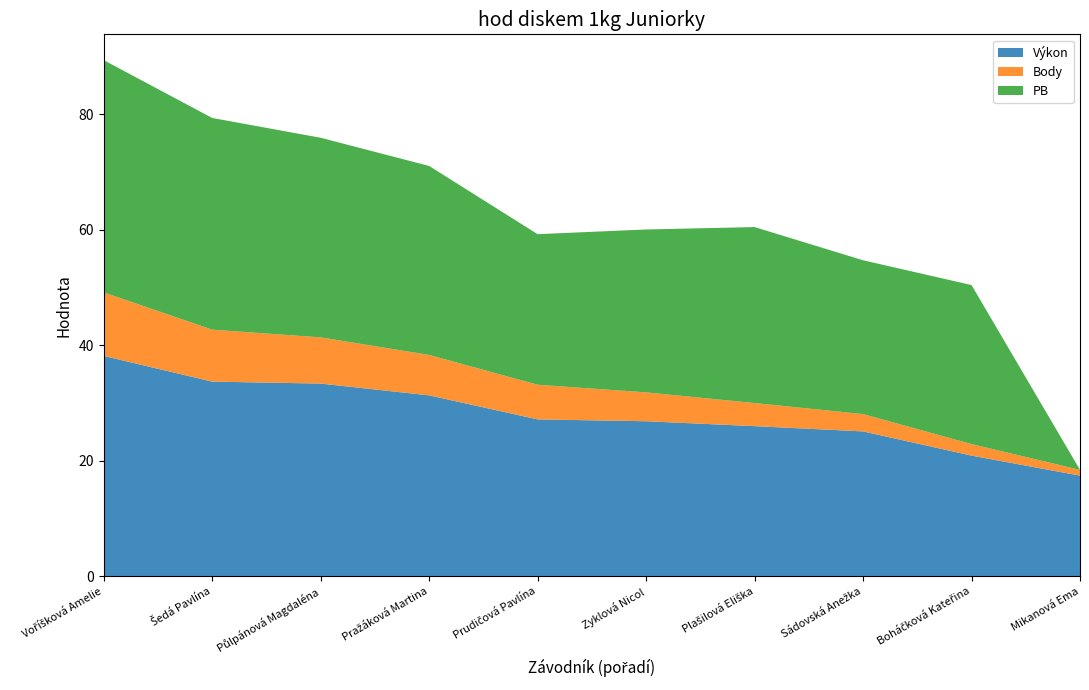

Reading left to right, extract all data points from this chart.

Výkon: Voříšková Amelie=38.2	Šedá Pavlína=33.7	Půlpánová Magdaléna=33.4	Pražáková Martina=31.3	Prudičová Pavlína=27.2	Zyklová Nicol=26.9	Plašilová Eliška=26.0	Sádovská Anežka=25.1	Boháčková Kateřina=20.9	Mikanová Ema=17.4
Body: Voříšková Amelie=11.0	Šedá Pavlína=9.0	Půlpánová Magdaléna=8.0	Pražáková Martina=7.0	Prudičová Pavlína=6.0	Zyklová Nicol=5.0	Plašilová Eliška=4.0	Sádovská Anežka=3.0	Boháčková Kateřina=2.0	Mikanová Ema=1.0
PB: Voříšková Amelie=40.2	Šedá Pavlína=36.6	Půlpánová Magdaléna=34.6	Pražáková Martina=32.7	Prudičová Pavlína=26.1	Zyklová Nicol=28.2	Plašilová Eliška=30.5	Sádovská Anežka=26.6	Boháčková Kateřina=27.5	Mikanová Ema=0.0